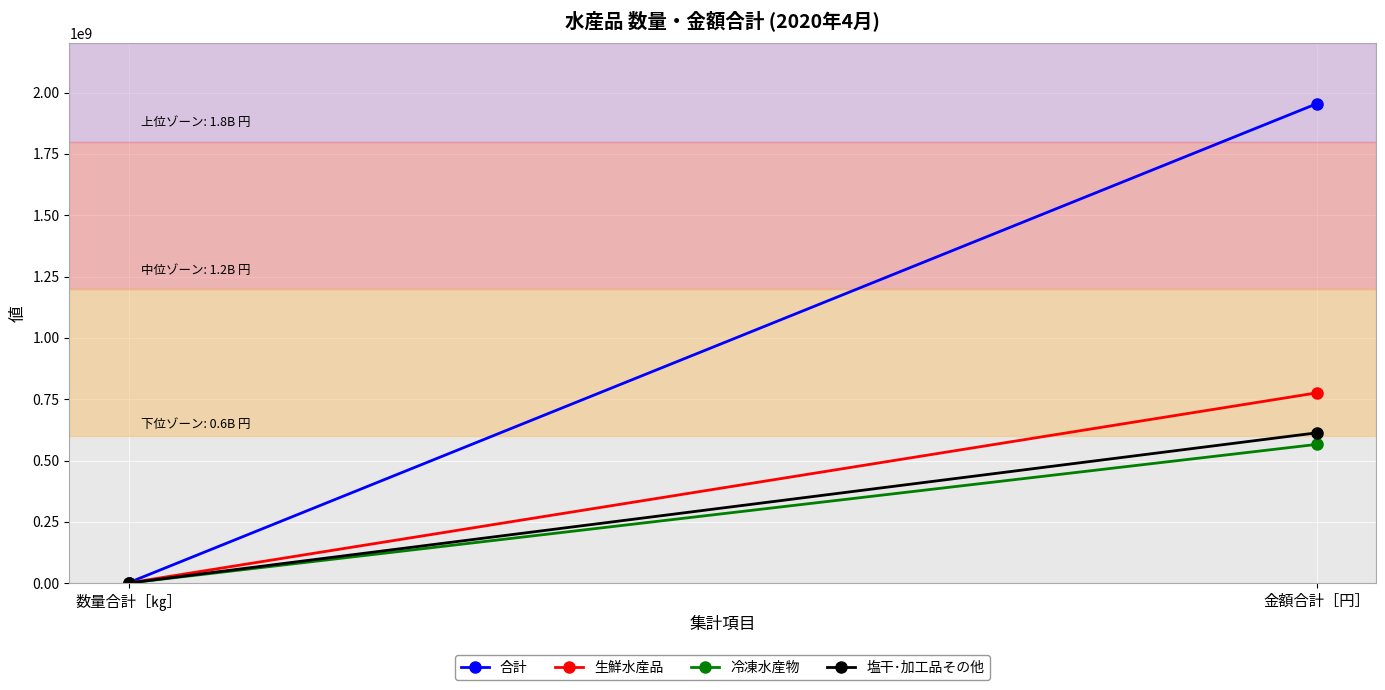

Which series changed the most between 数量合計［㎏］ and 金額合計［円］?

合計